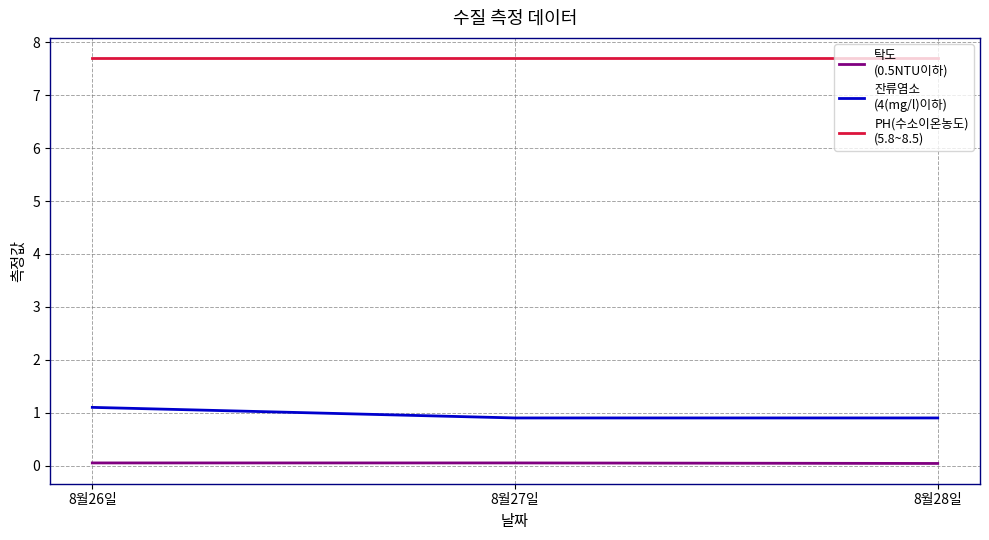

What is the greatest value displayed?

7.7